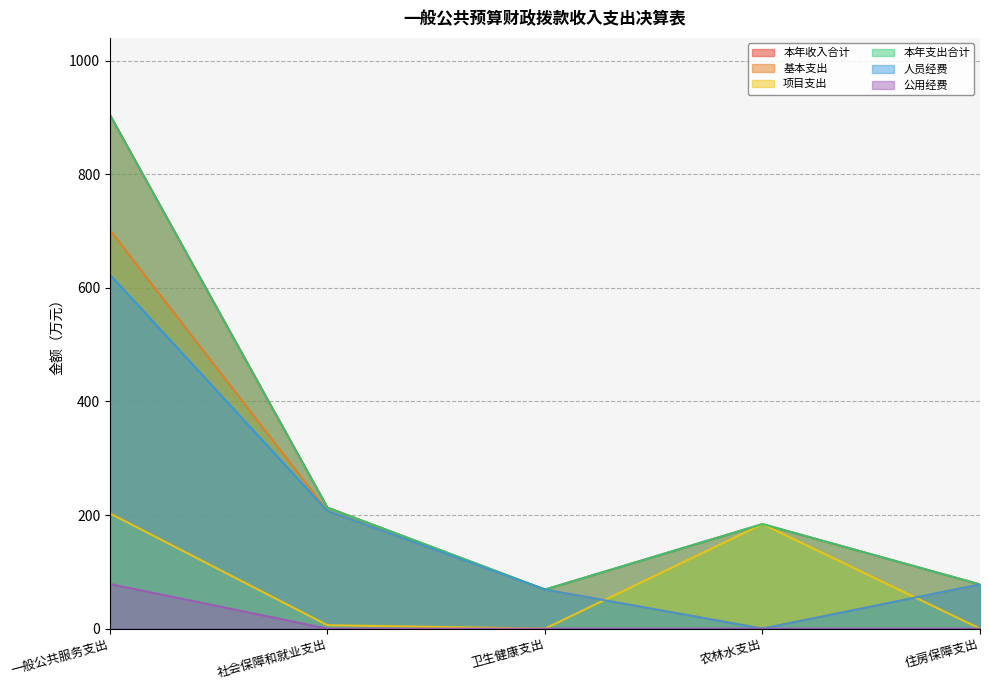

True or false: 公用经费 has a value of 0.0 at 社会保障和就业支出.

True